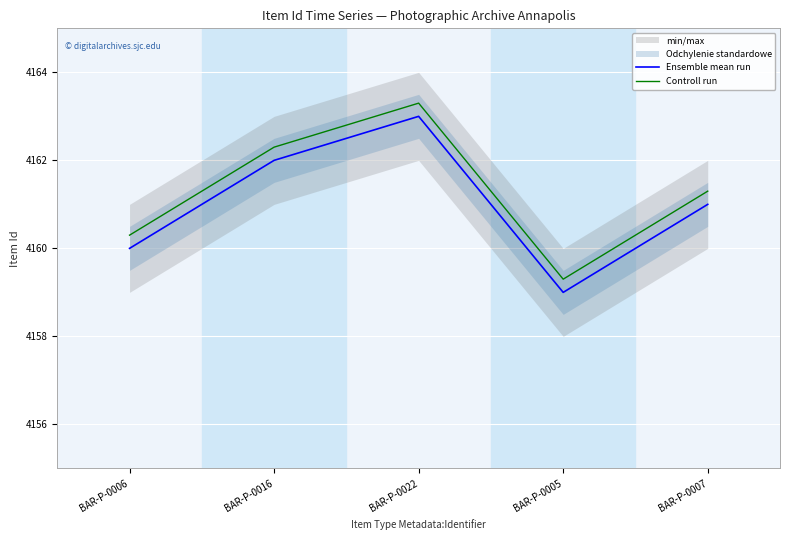

The value of Ensemble mean run at BAR-P-0007 is 984.2. True or false?

False